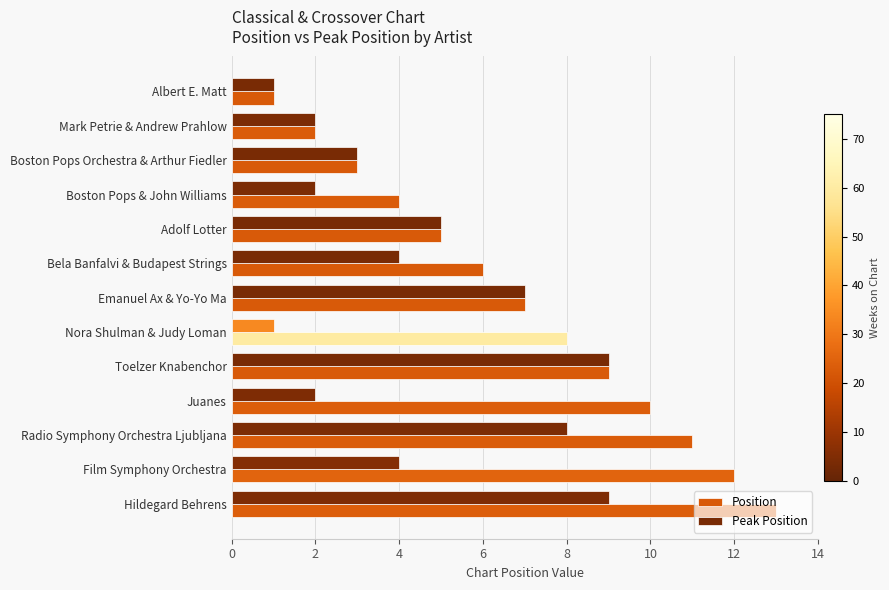

Between Emanuel Ax & Yo-Yo Ma and Nora Shulman & Judy Loman, which series saw the biggest shift?

Peak Position